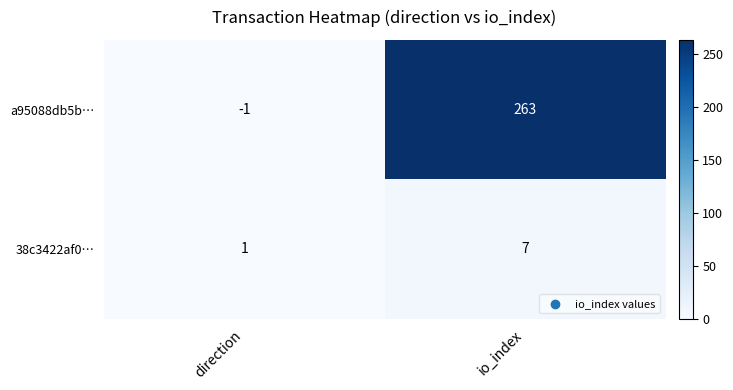

True or false: 38c3422af0… has a value of 10 at io_index.

False